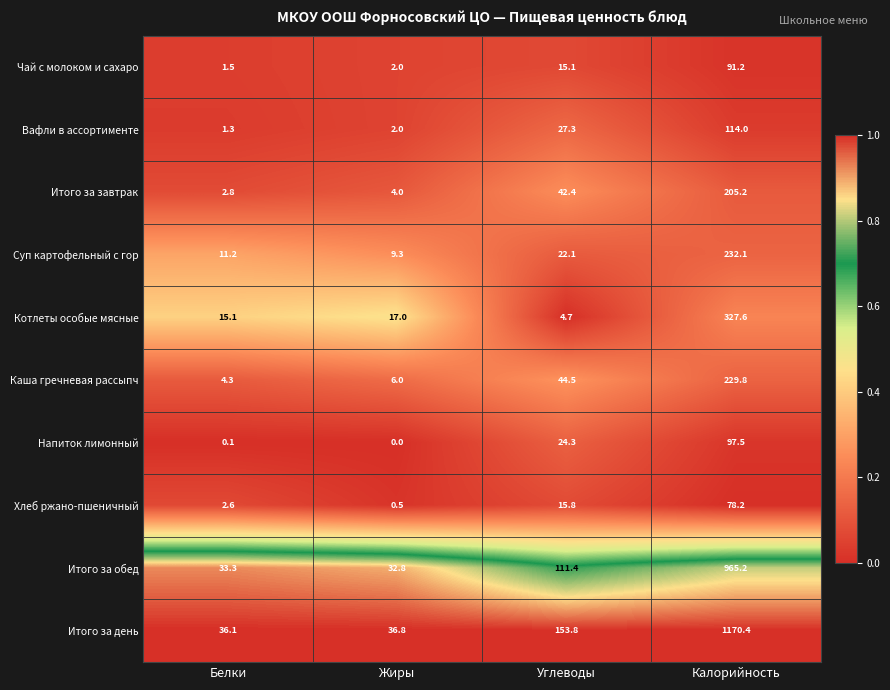

Which series has the largest range (max minus min)?

Итого за день